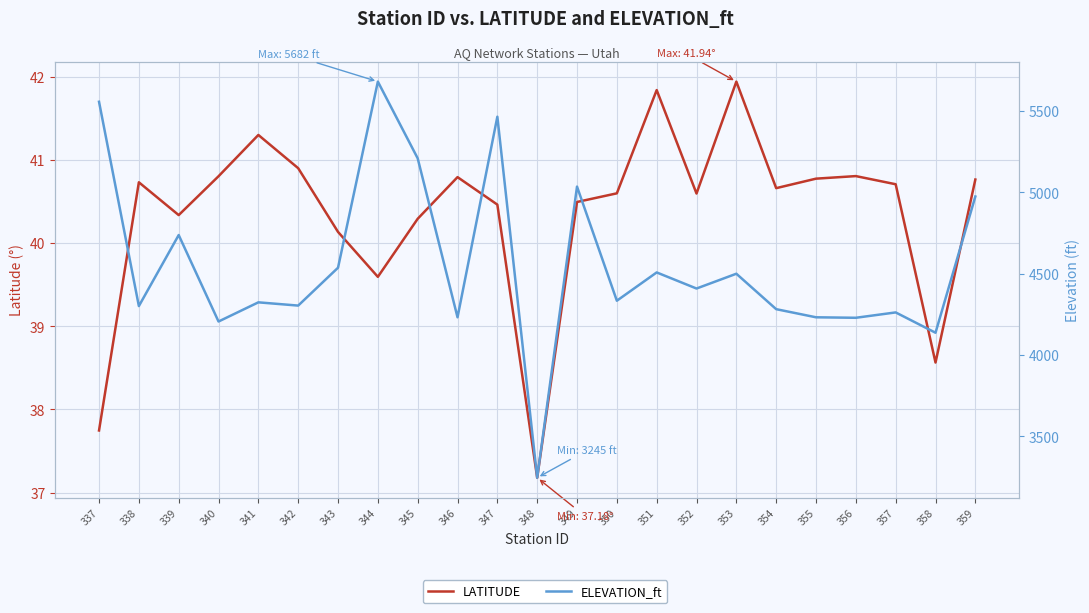

True or false: ELEVATION_ft and LATITUDE cross at least once.

False